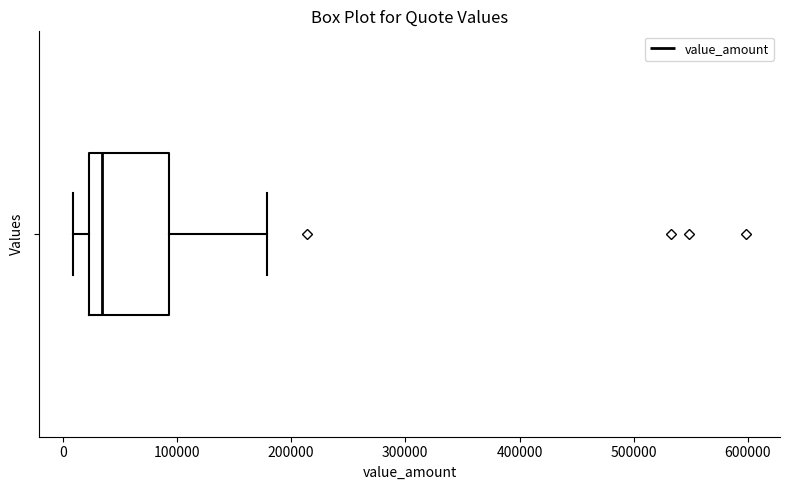

Transcribe this box plot: give where the median line is, the range the box spans, and where the two whiskers end, as read against the x-axis. The values are not printed on the chart, so give them approximately, as read against the axis.

median 30000, box 20000 to 90000, whiskers 10000 to 180000